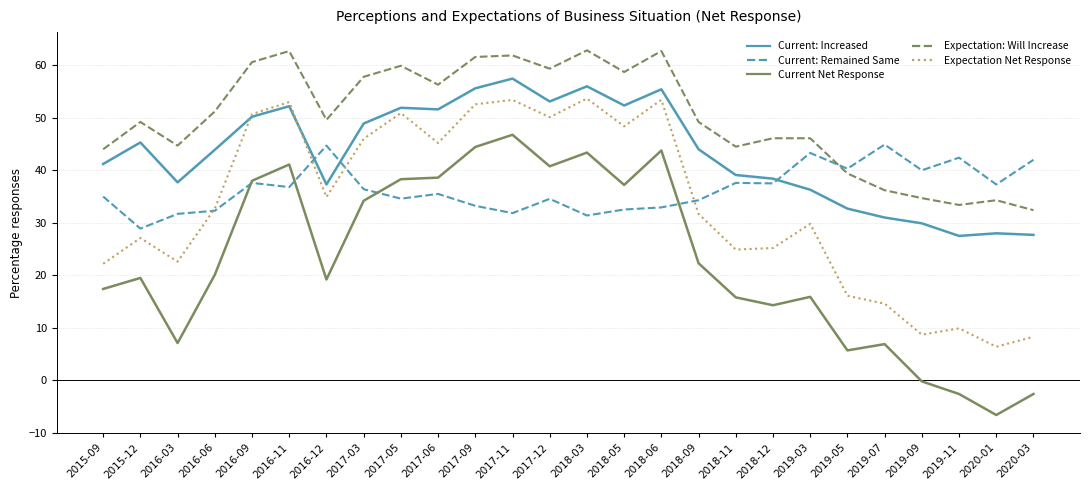

True or false: Expectation Net Response and Expectation: Will Increase intersect in this chart.

False